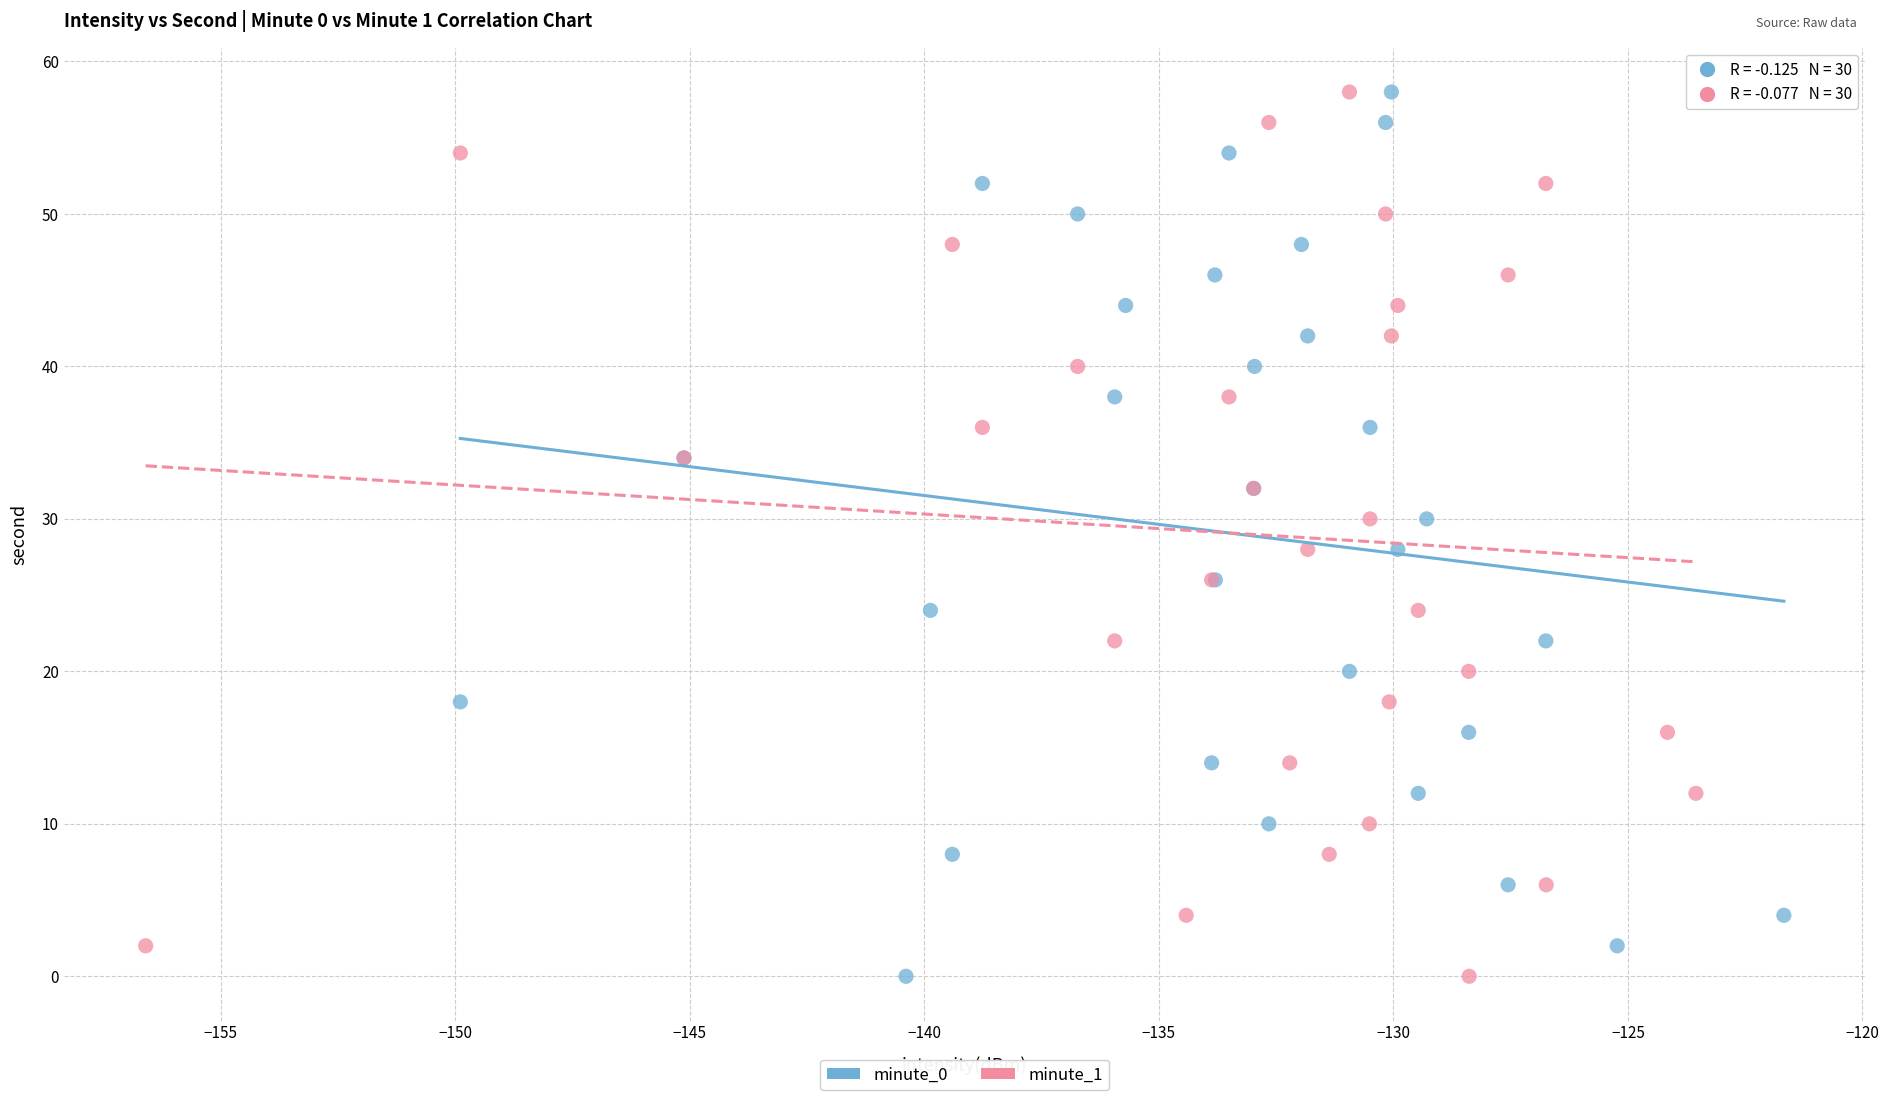

What are all the series names shown in the legend?

minute_0, minute_1